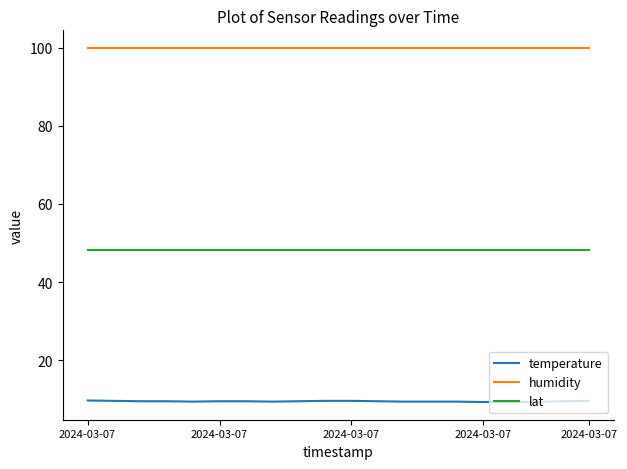

True or false: humidity and temperature intersect in this chart.

False